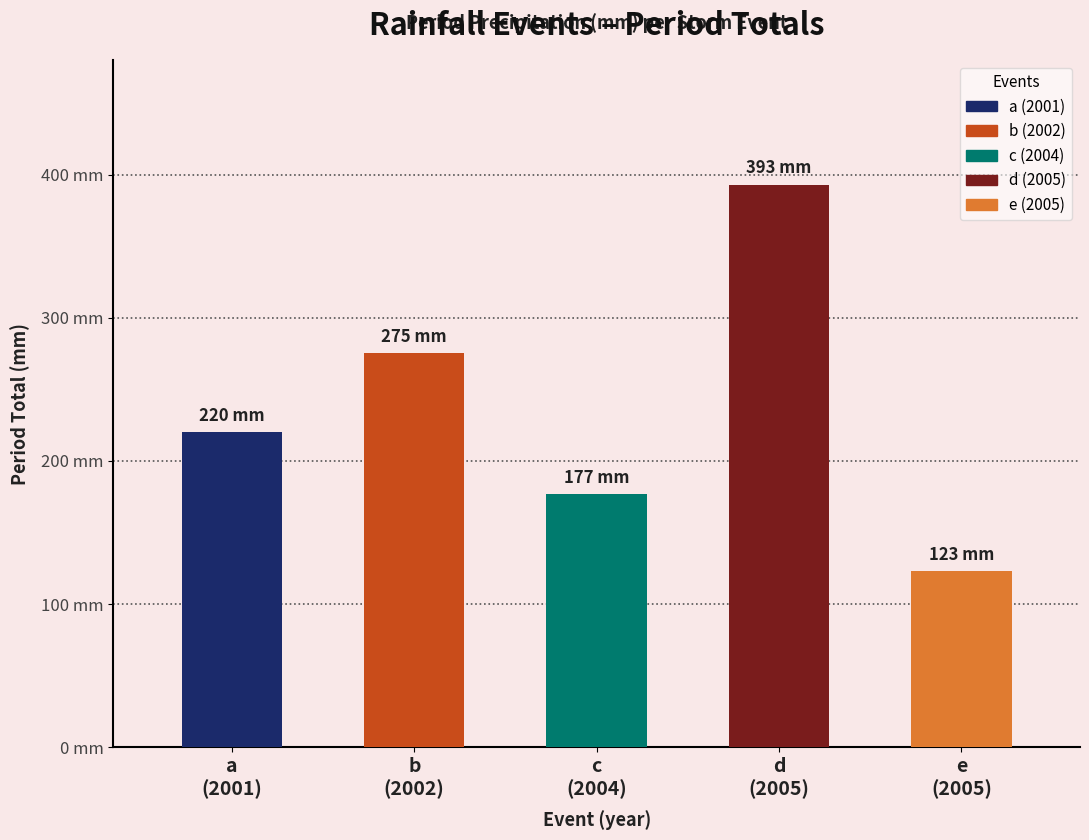

How many series are shown in this chart?

1